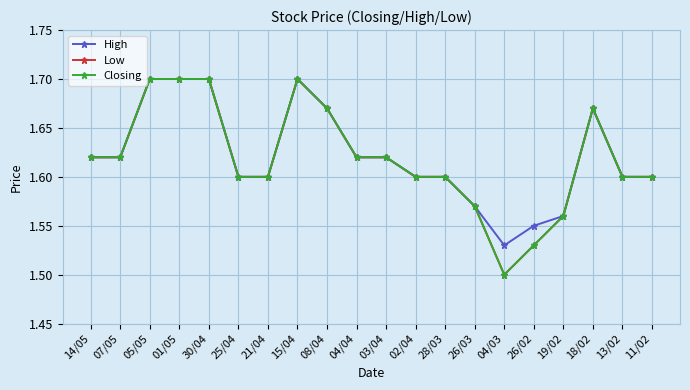

Does the chart have visible grid lines?

Yes